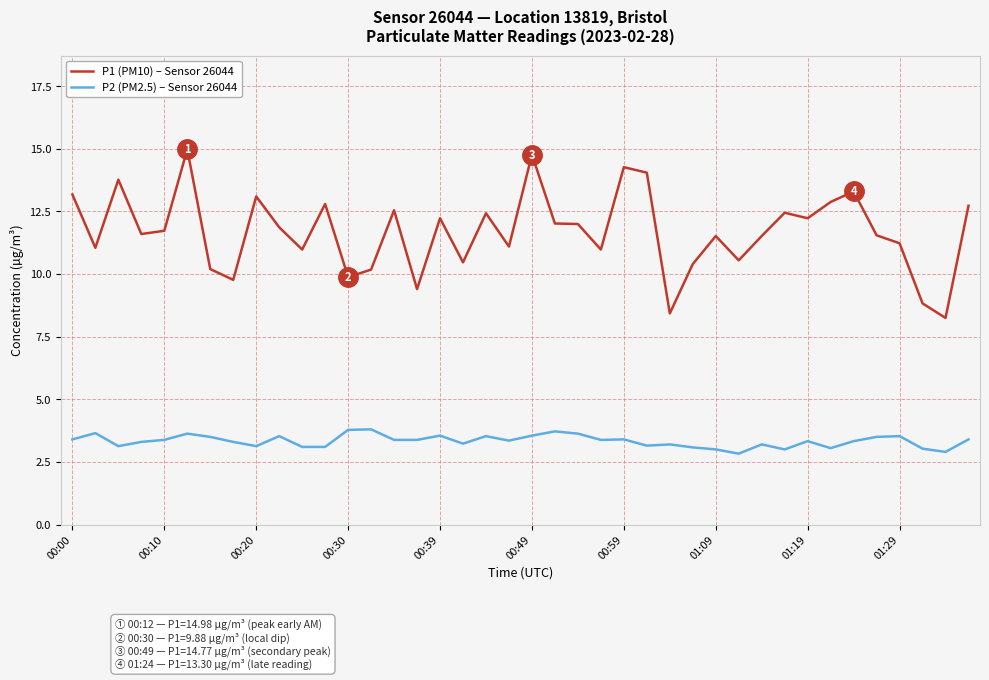

Which series has the largest range (max minus min)?

P1 (PM10) – Sensor 26044